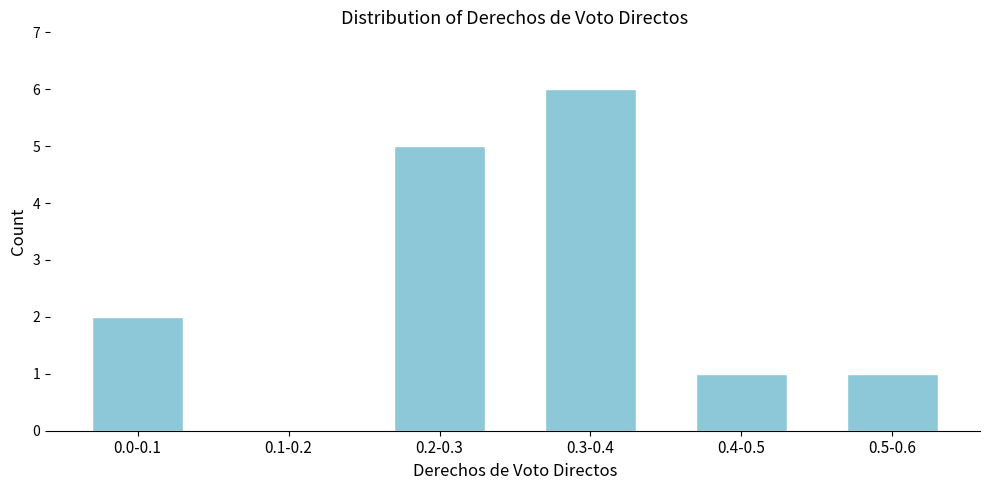

Reading right to left, extract all data points from this chart.

0.5-0.6=1	0.4-0.5=1	0.3-0.4=6	0.2-0.3=5	0.1-0.2=0	0.0-0.1=2